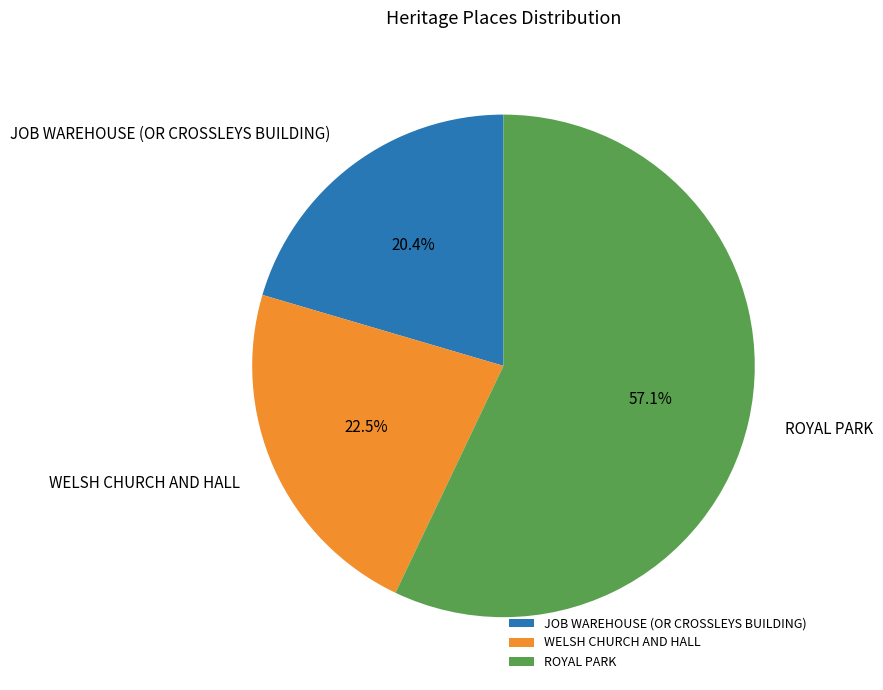

True or false: ROYAL PARK accounts for 71% of the total.

False